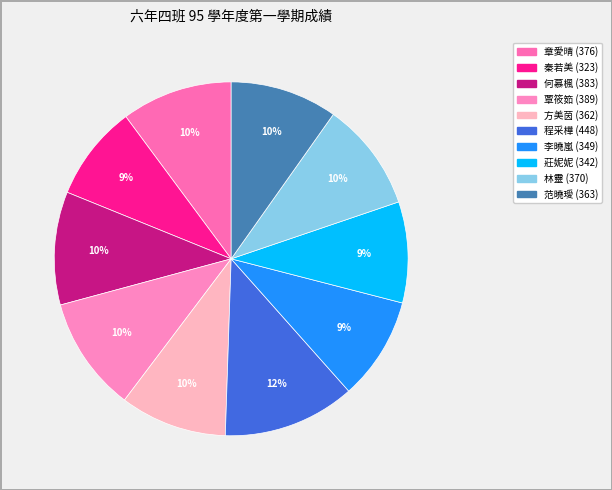

Combined, what portion of the pie is 章愛晴 and 林靈?

20.1%